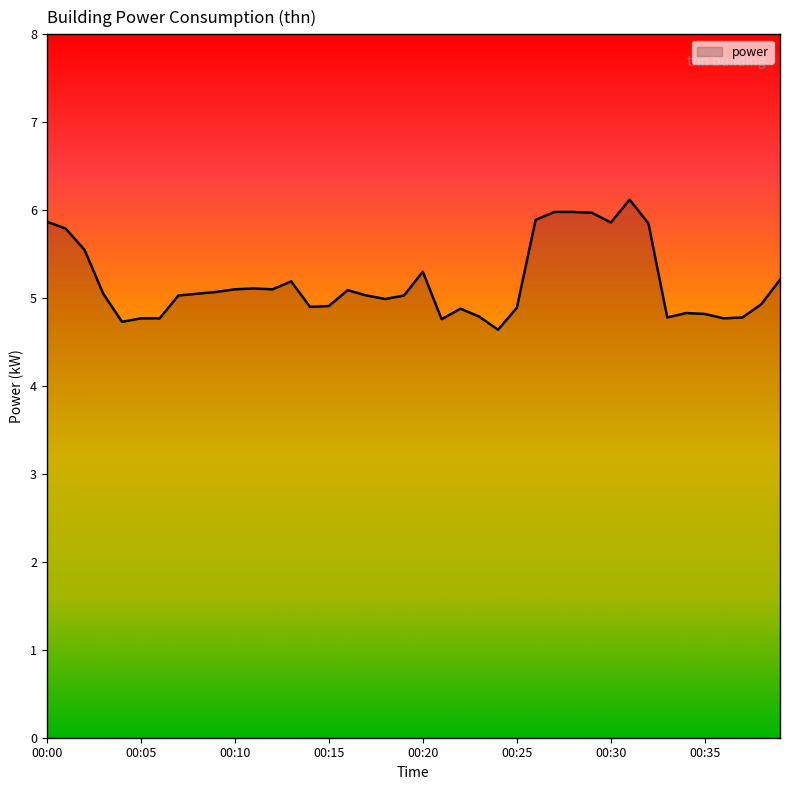

What is the greatest value displayed?

6.1